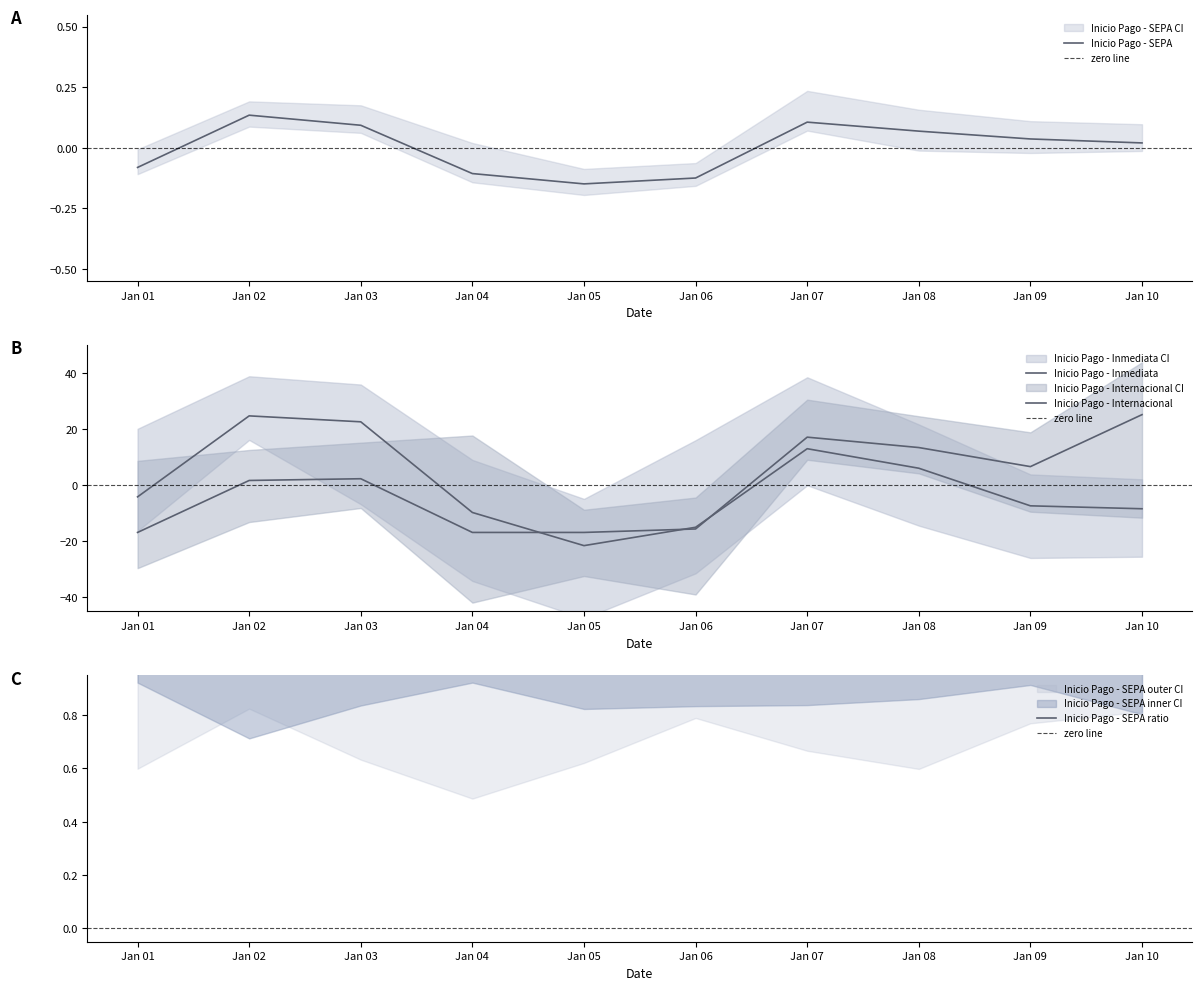

Where does the Inicio Pago - SEPA series first go above 0?

Jan 02